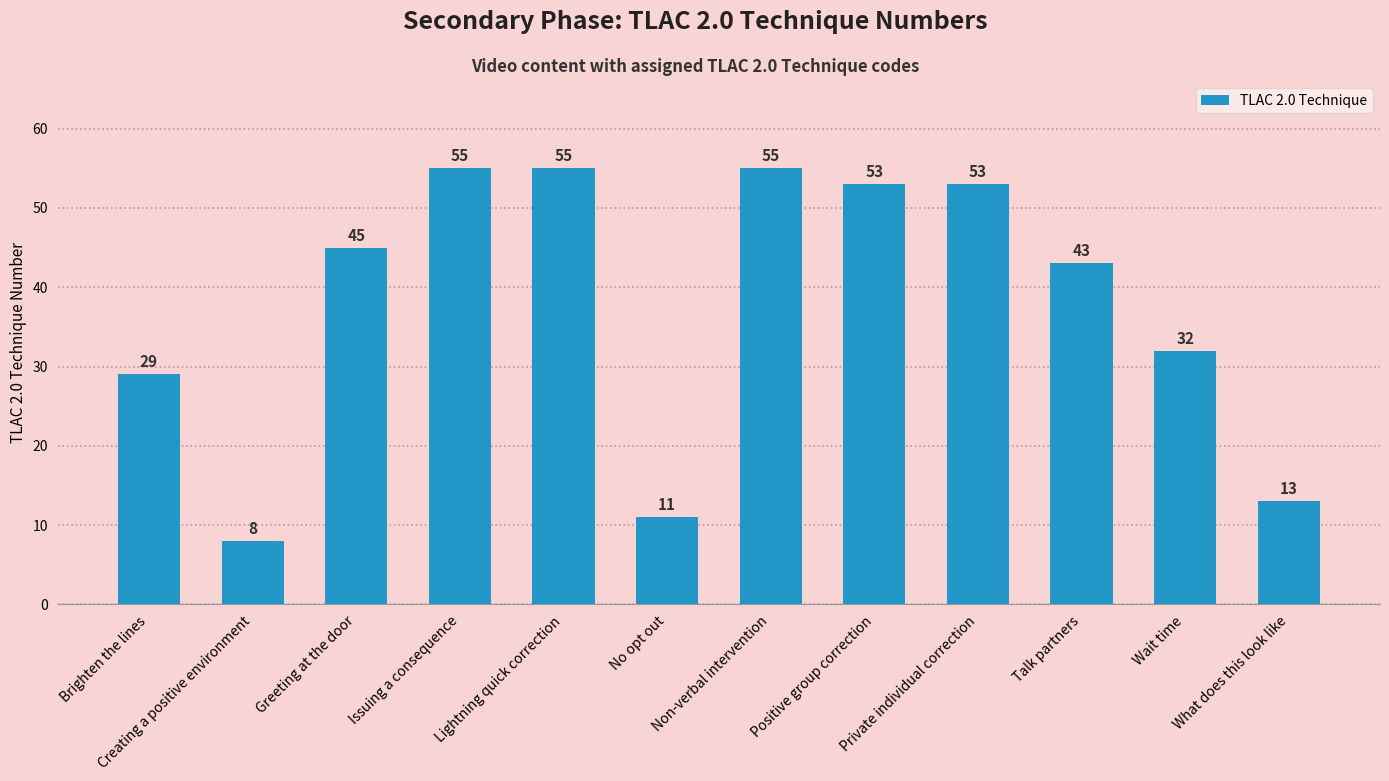

What is the maximum value shown in the chart?

55